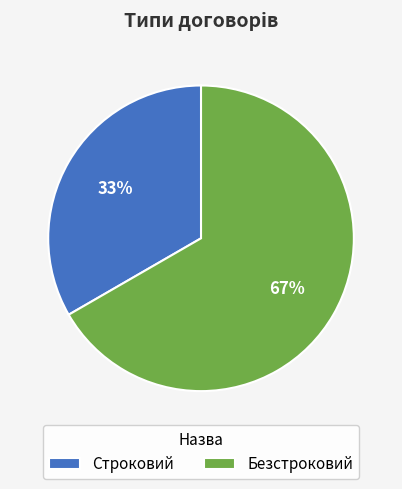

Rank the categories by value from lowest to highest.

Строковий, Безстроковий